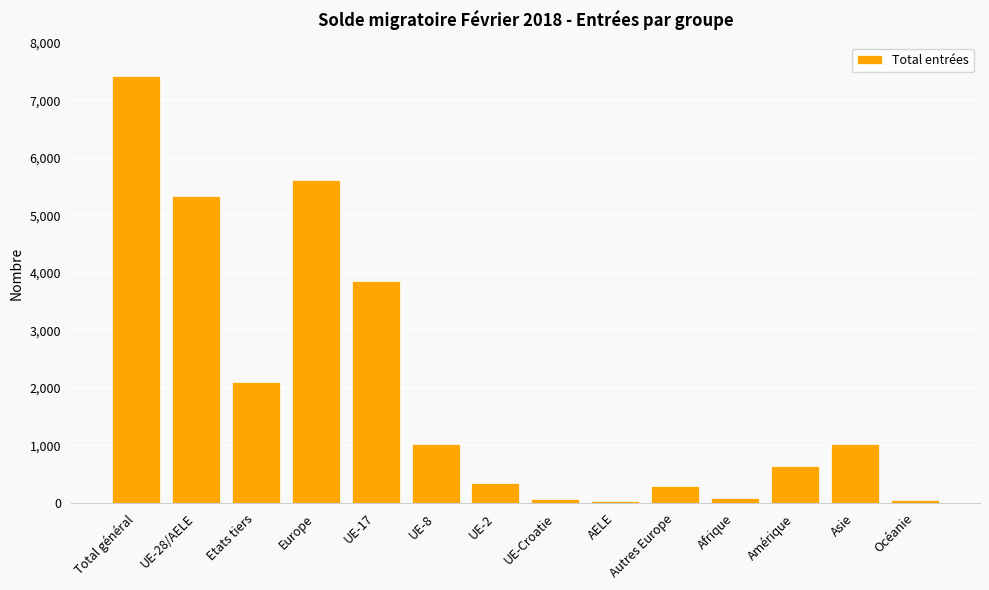

Is it true that the value at UE-8 is 228?

False